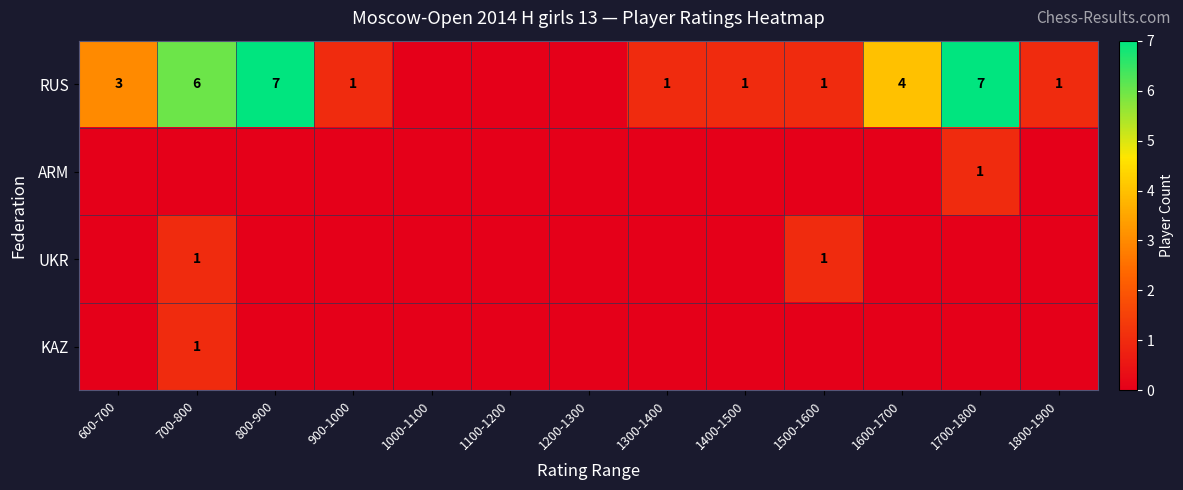

Rank the series at 1100-1200 from lowest to highest value.

RUS, ARM, UKR, KAZ